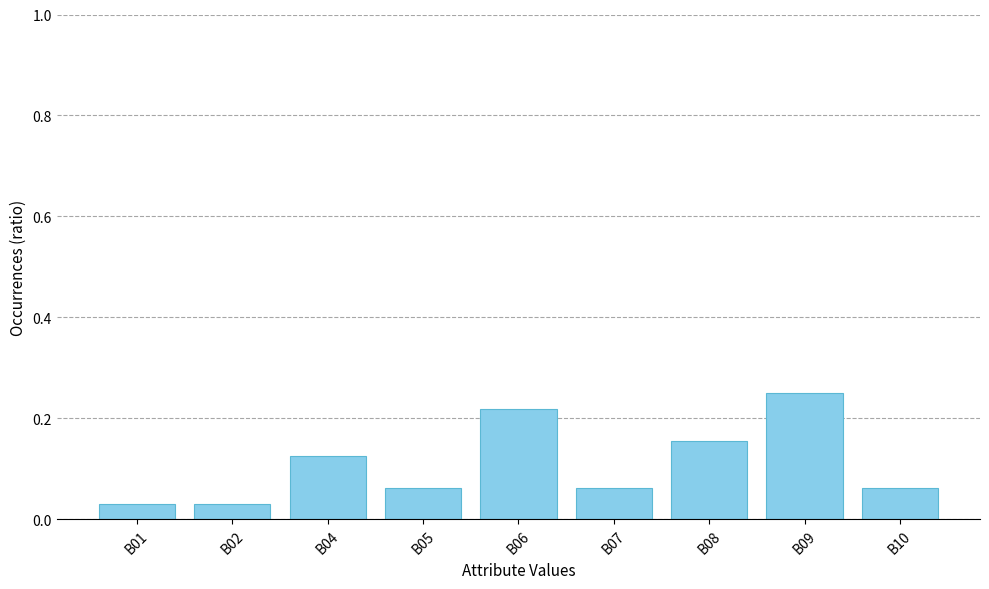

What is the sum of all values?

1.0